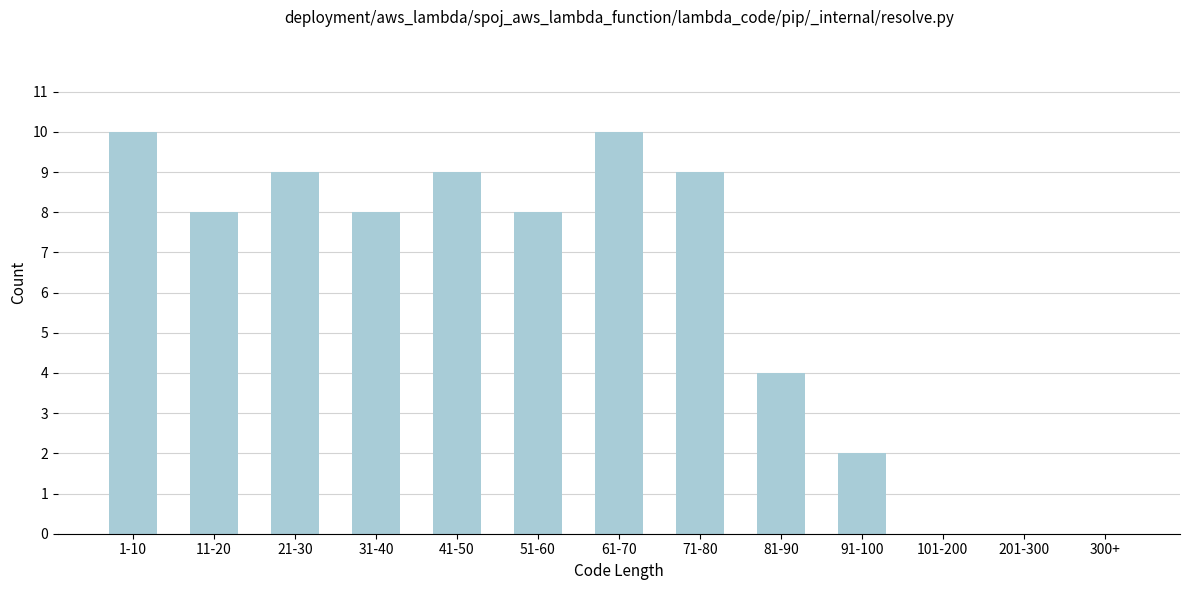

Reading right to left, transcribe all the data shown in this chart.

300+=0	201-300=0	101-200=0	91-100=2	81-90=4	71-80=9	61-70=10	51-60=8	41-50=9	31-40=8	21-30=9	11-20=8	1-10=10